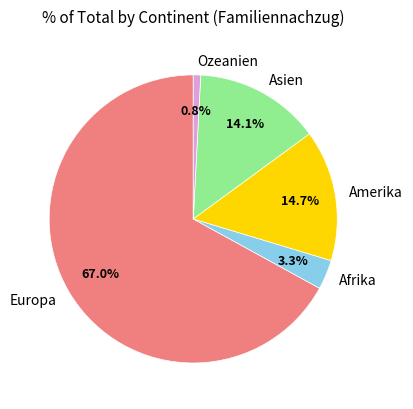

To the nearest percent, what is the difference between the largest and smallest slice percentages?

66%